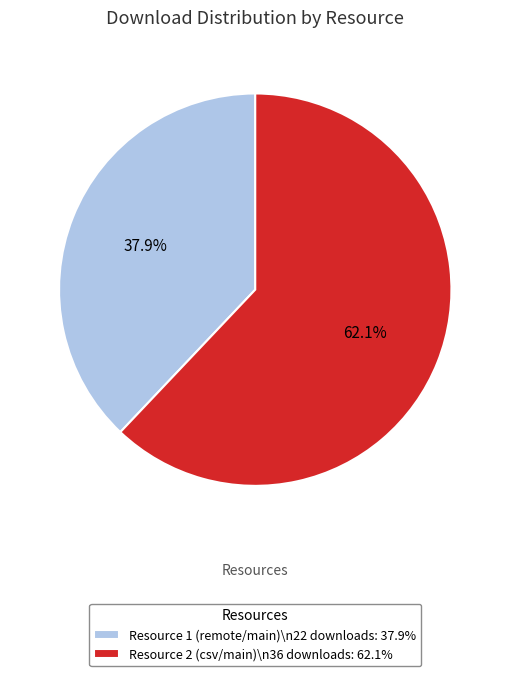

How many segments does this pie chart have?

2